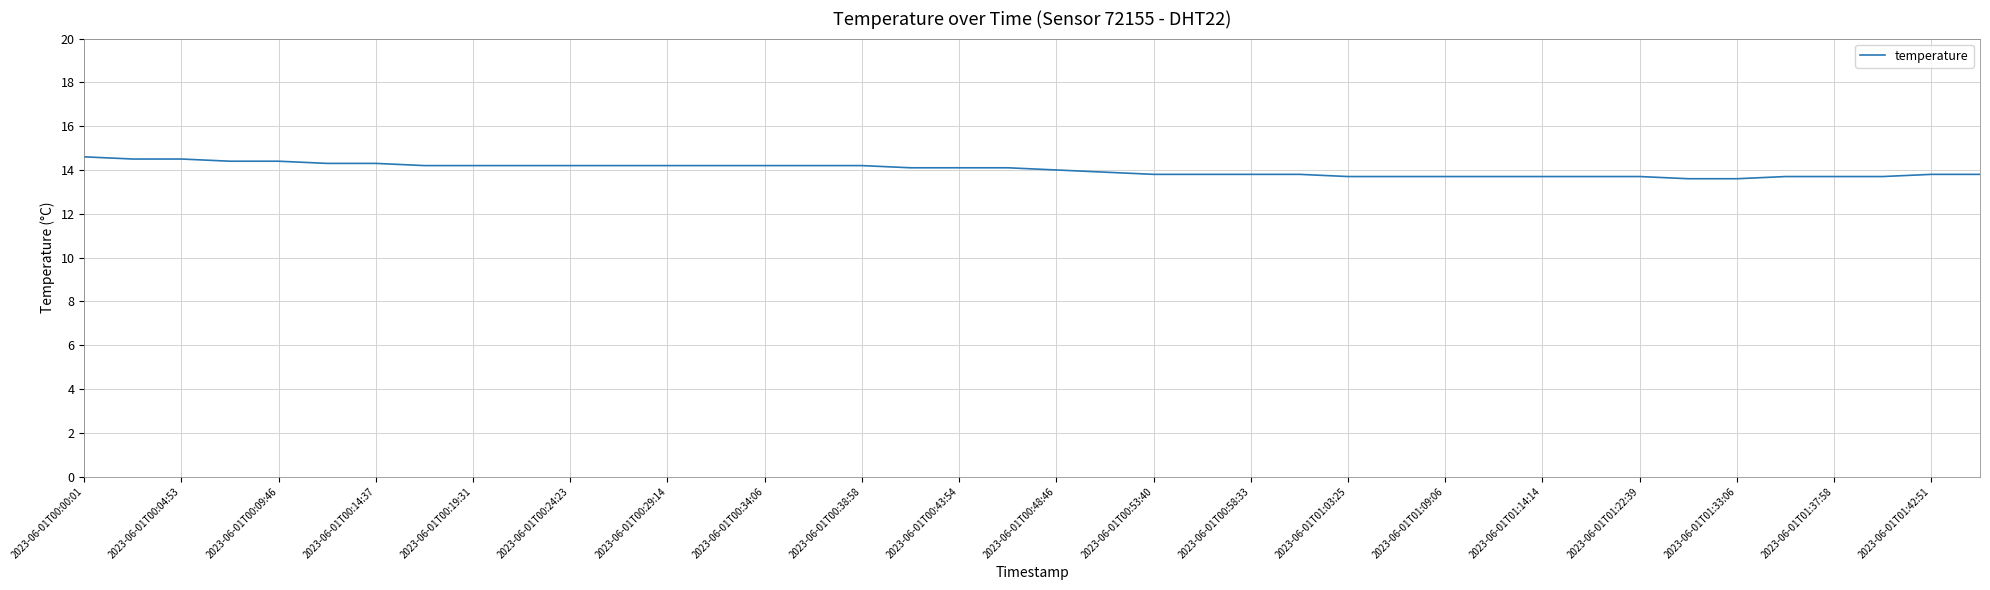

What is the difference between the maximum and minimum values?

1.0